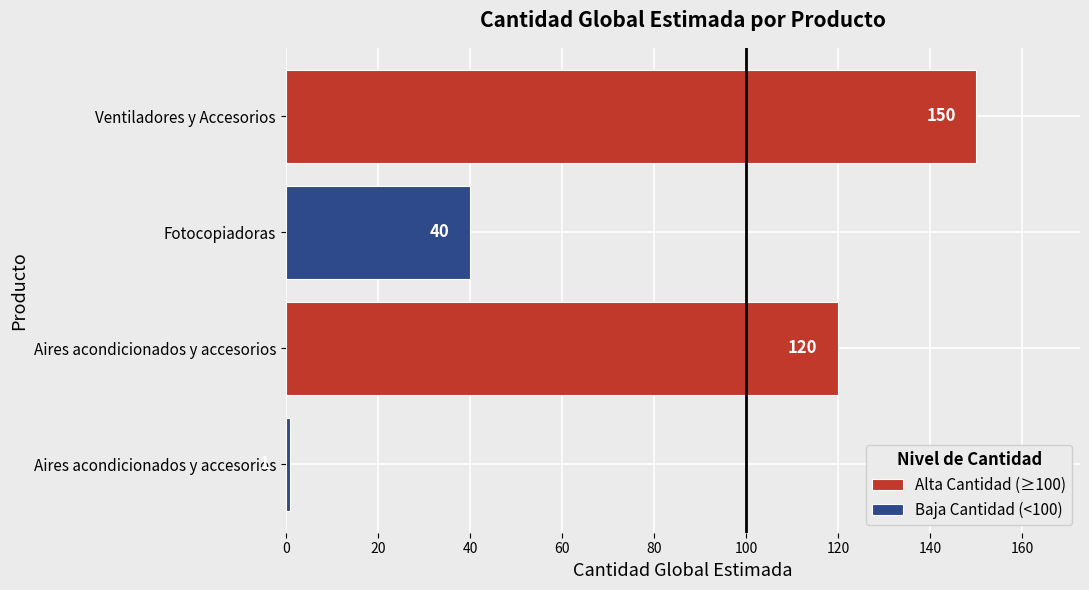

What is the sum of all Alta Cantidad (≥100) values?

270